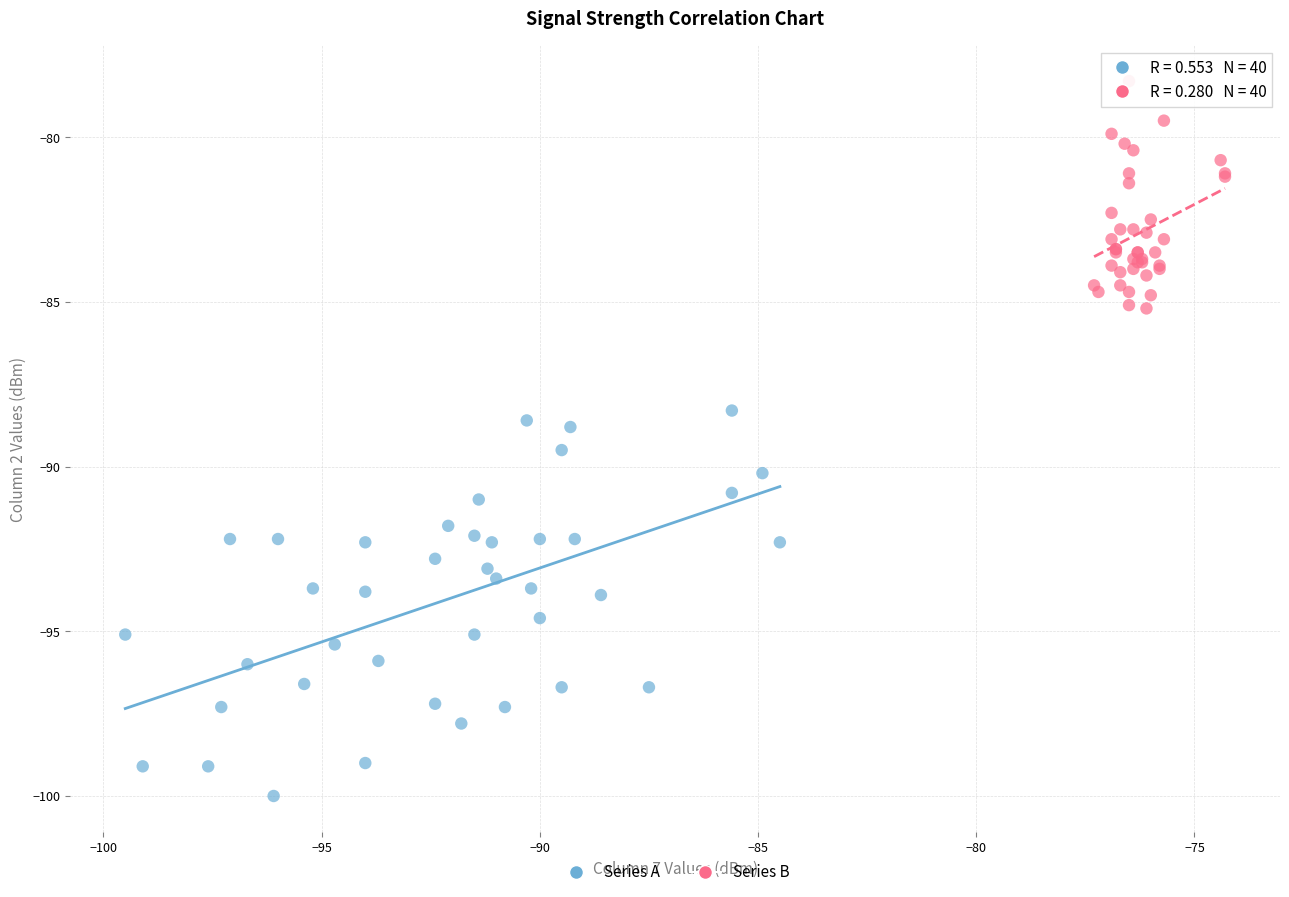

Which series reaches the maximum Y coordinate?

Series B